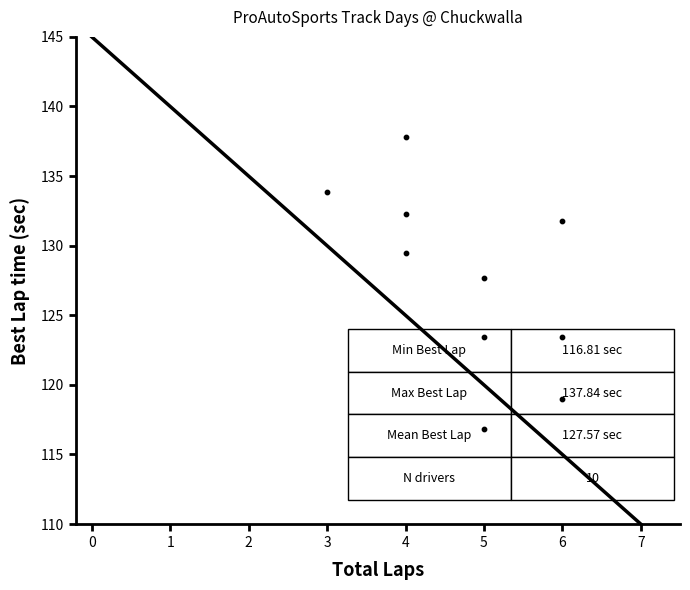

What is the range of Y values (max minus min)?

21.0